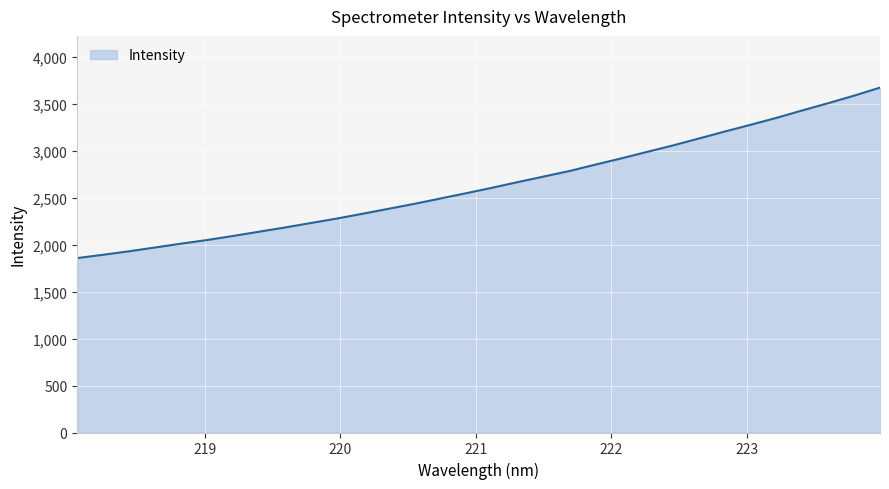

What is the minimum value shown in the chart?

1856.8